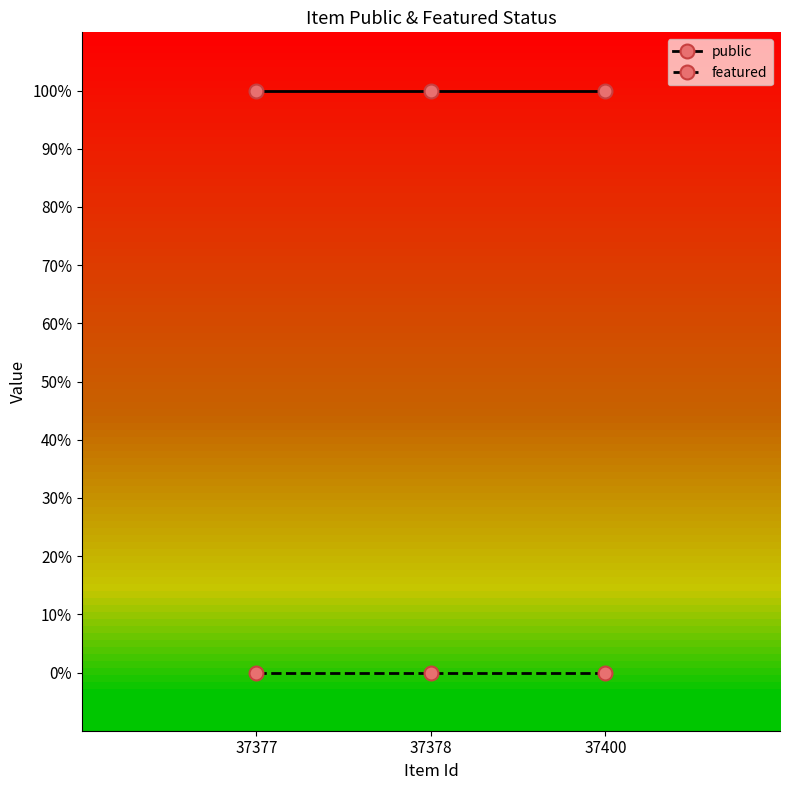

Does the chart have visible grid lines?

No